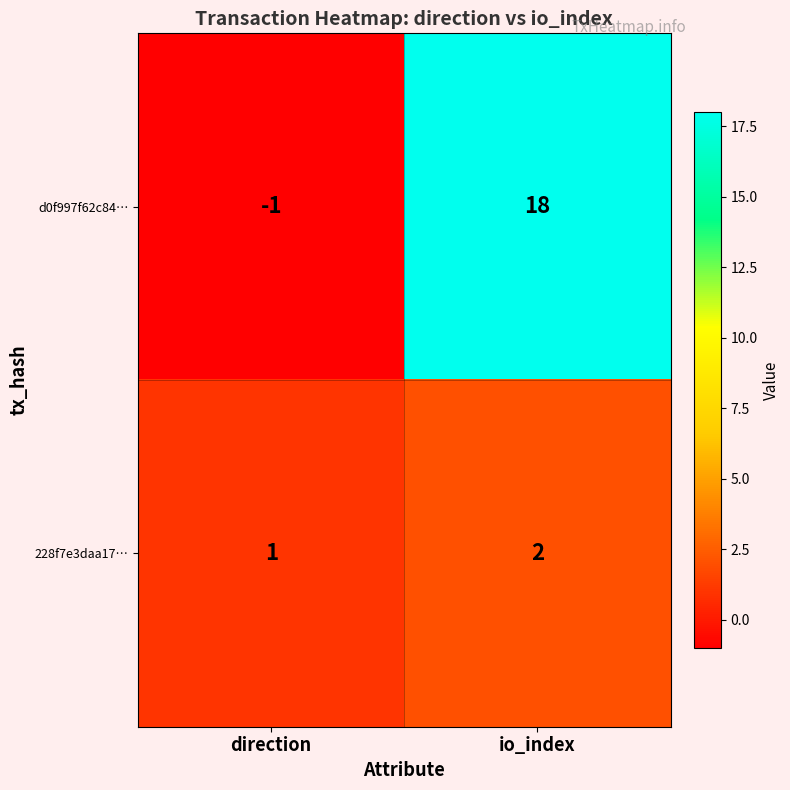

True or false: d0f997f62c84… has a value of 18 at io_index.

True